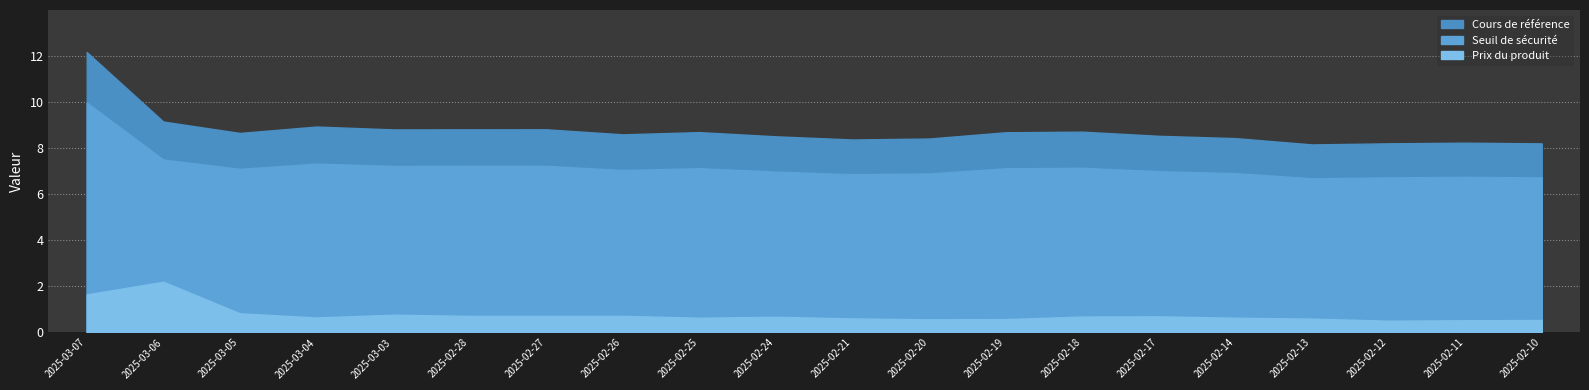

Which series has the largest range (max minus min)?

Cours de référence